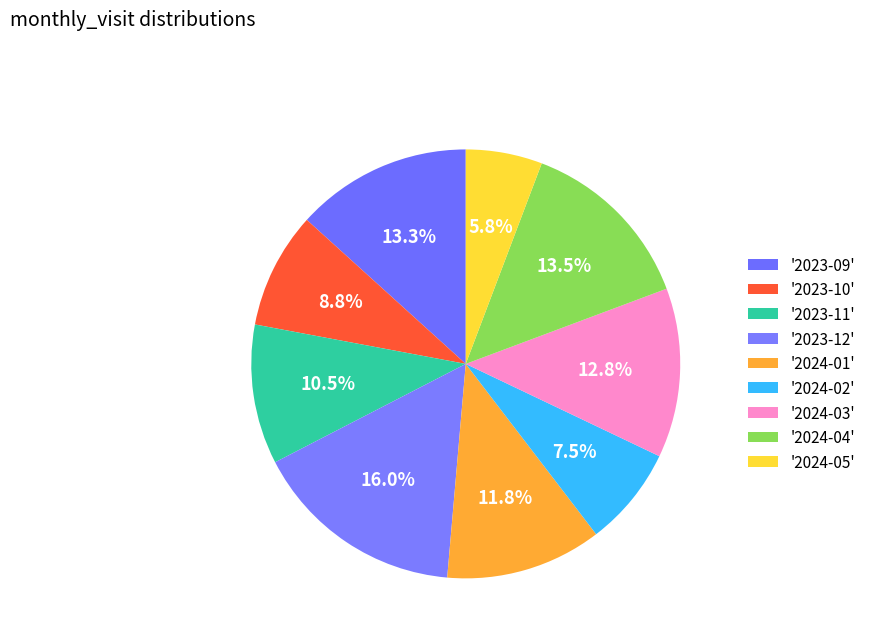

To the nearest percent, what is the difference between the largest and smallest slice percentages?

10%